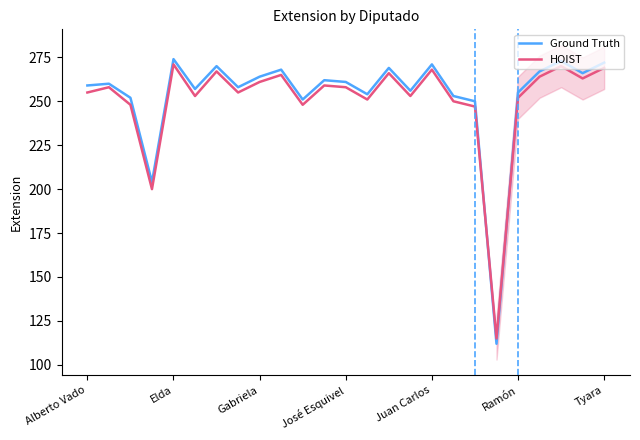

Reading right to left, list all the values displayed in this chart.

Ground Truth: 272	266	273	267	255	112	250	253	271	256	269	254	261	262	251	268	264	258	270	257	274	204	252	260	259
HOIST: 269	263	270	264	252	115	247	250	268	253	266	251	258	259	248	265	261	255	267	253	271	200	248	258	255